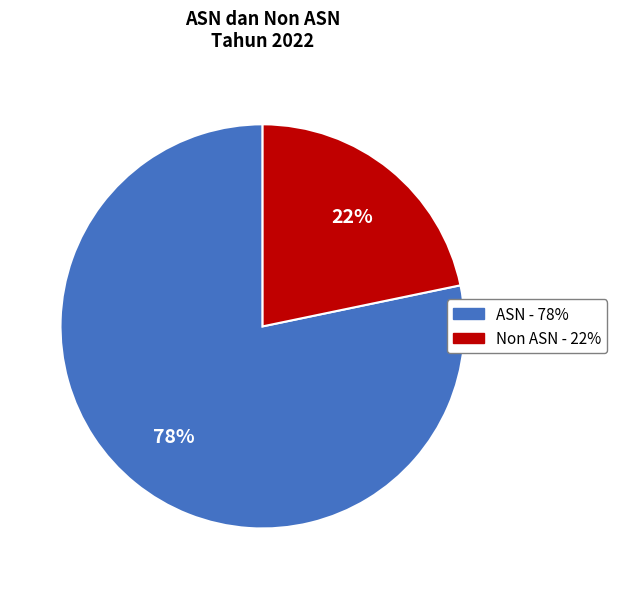

Does any single category account for the majority?

Yes